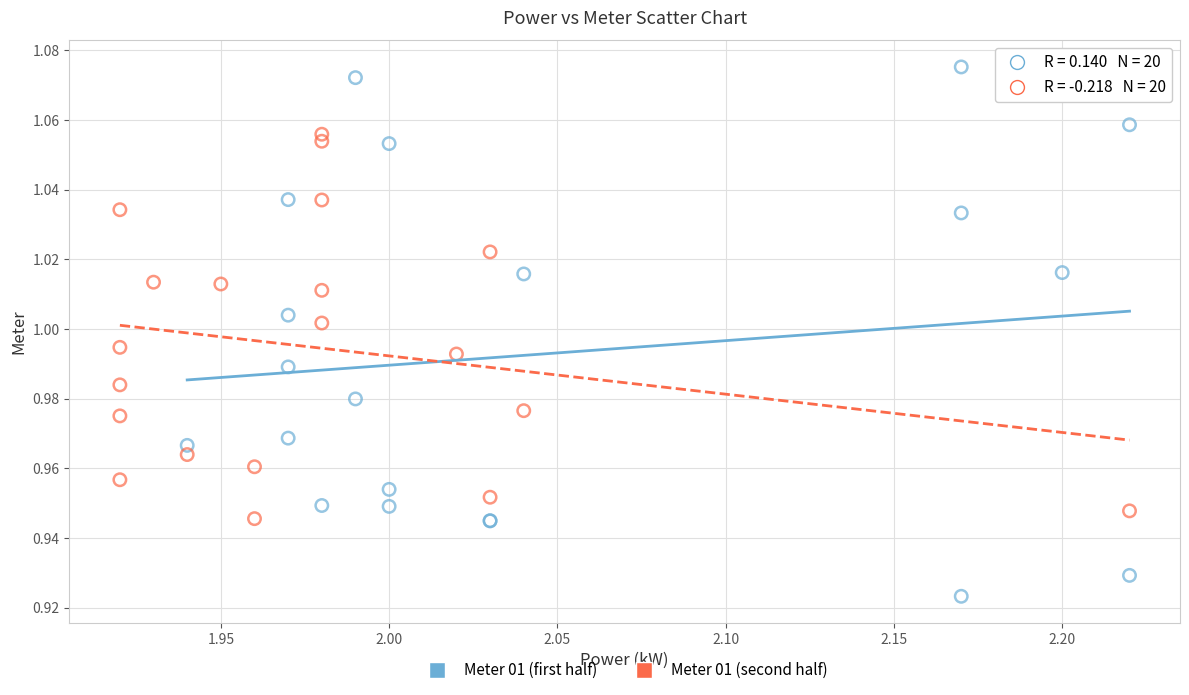

Which series contains the highest Y value?

Meter 01 (first half)